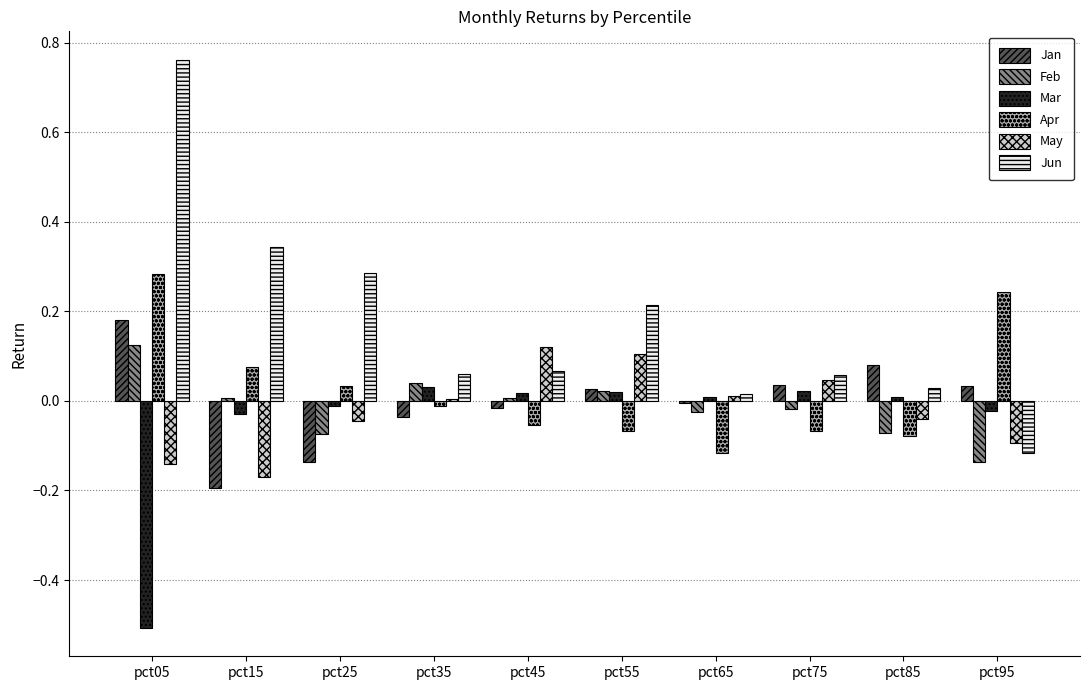

Which category has the highest value in the Jan series?

pct05